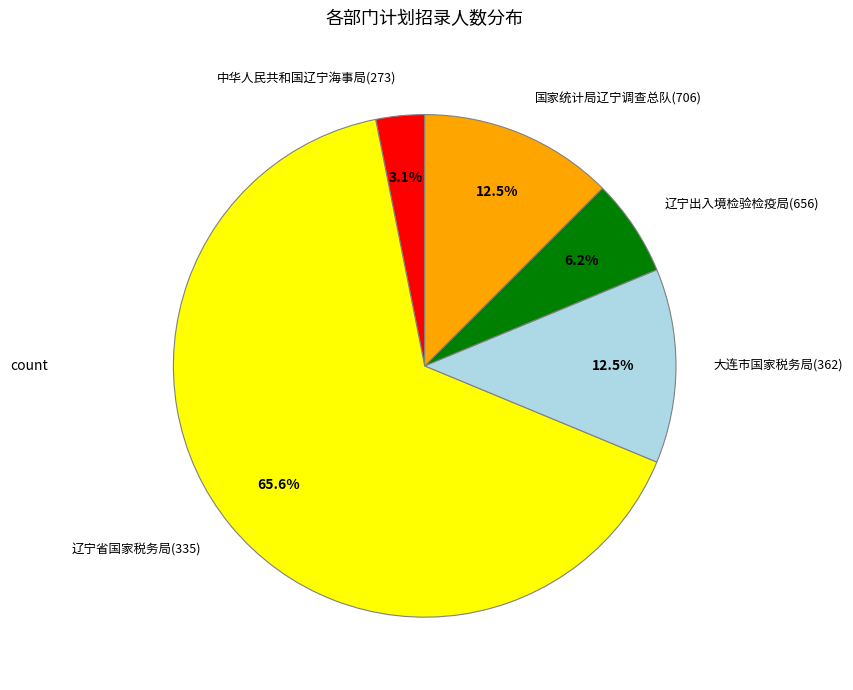

Which has a higher value, 大连市国家税务局(362) or 辽宁省国家税务局(335)?

辽宁省国家税务局(335)